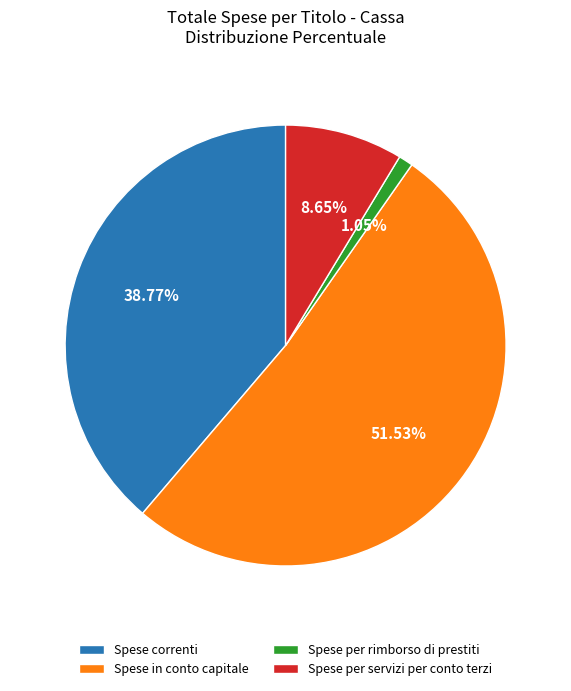

Is Spese per servizi per conto terzi the majority of the pie?

No